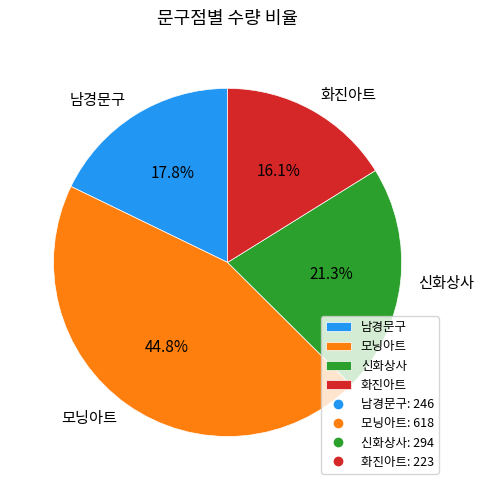

To the nearest percent, what is the average slice percentage?

25%